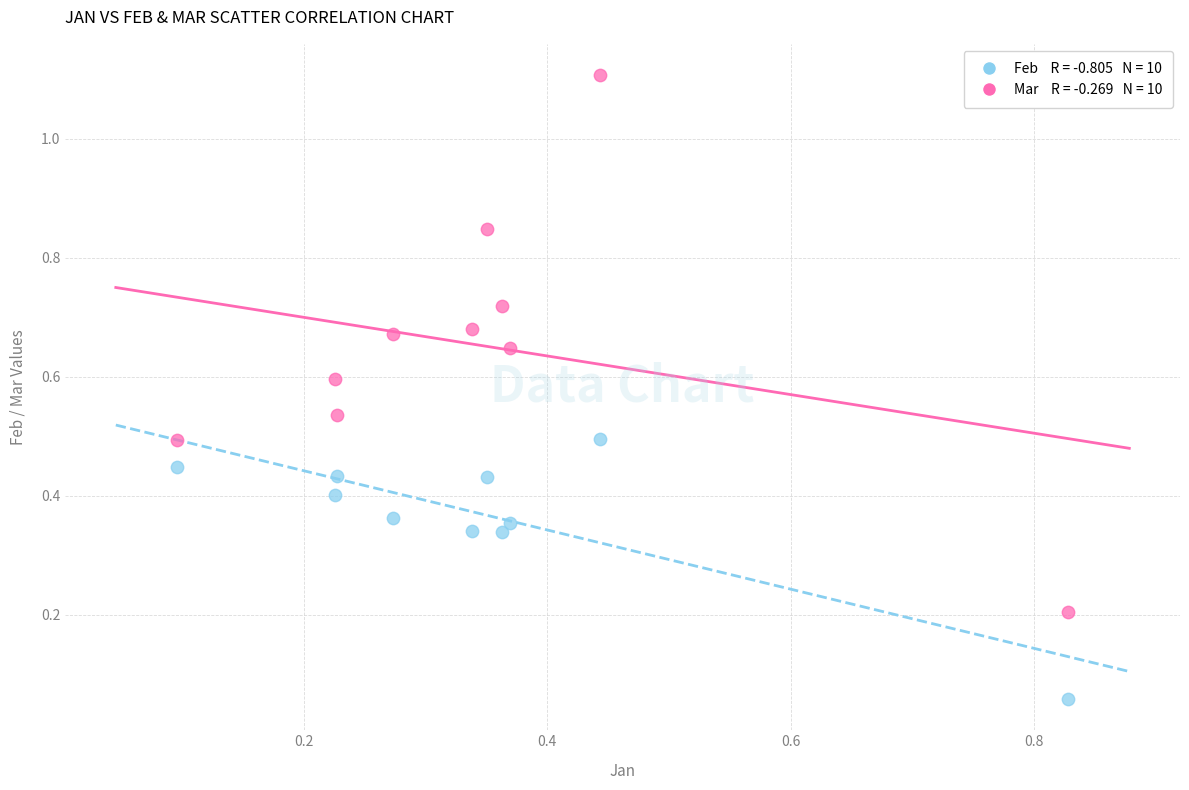

Across all data points, what is the range of Y values (max minus min)?

1.0